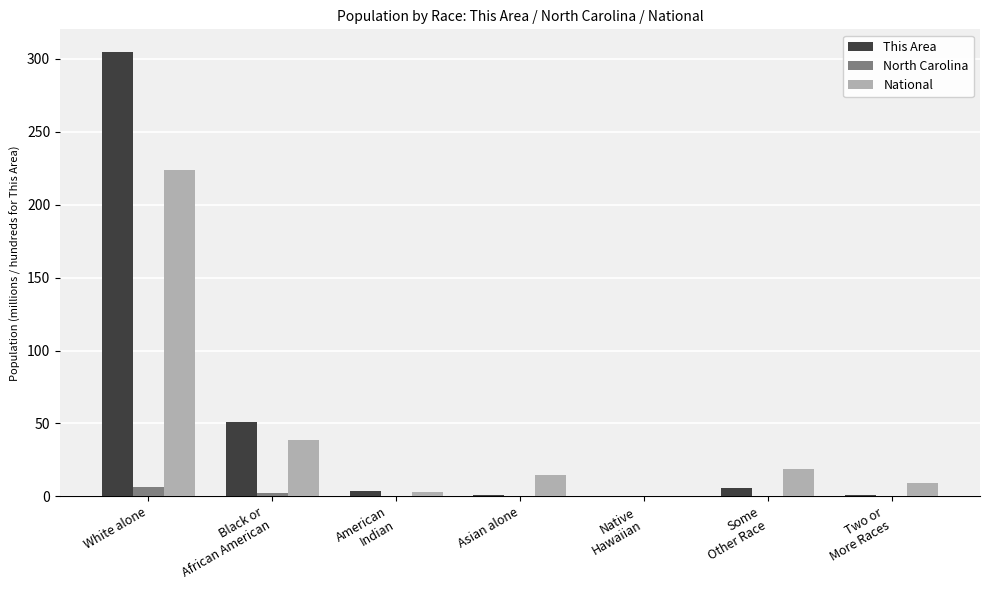

What is the maximum value shown in the chart?

305.0